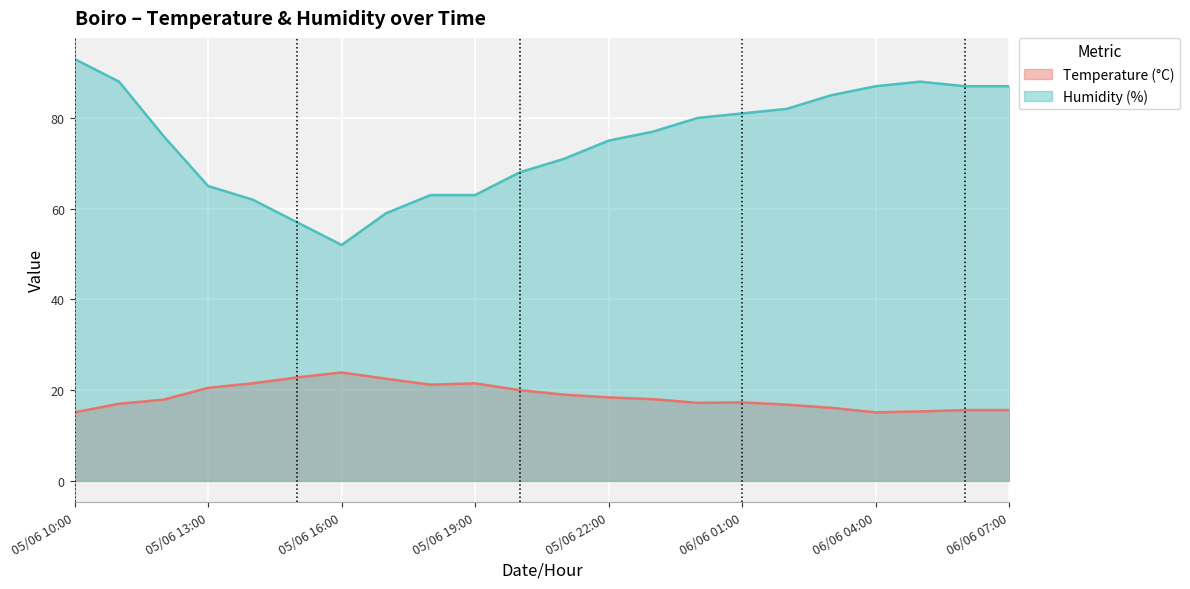

Which has a higher value, 06/06 06:00 or 05/06 15:00?

05/06 15:00